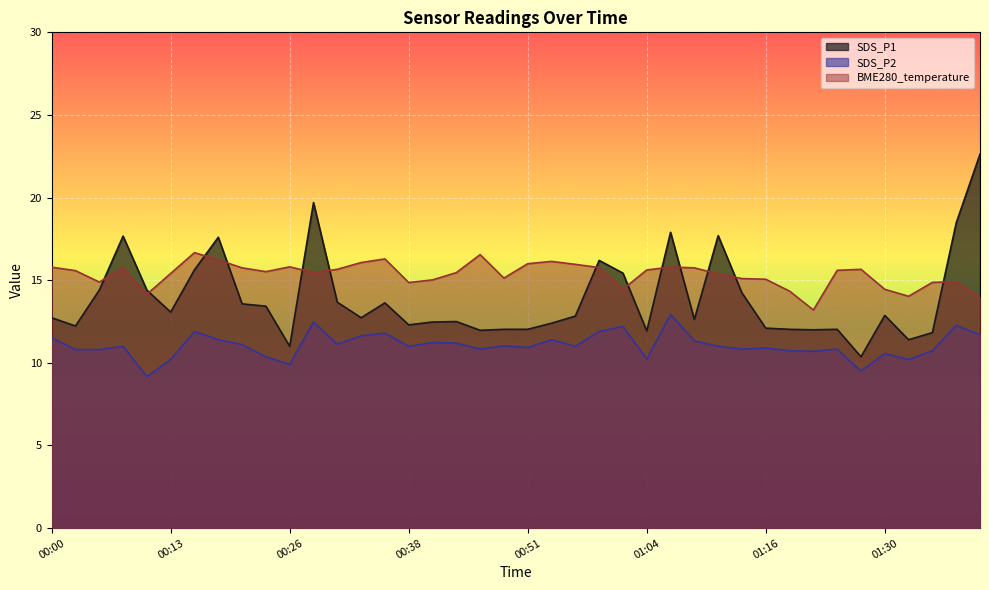

What is the total value across all series at 00:36?

41.7